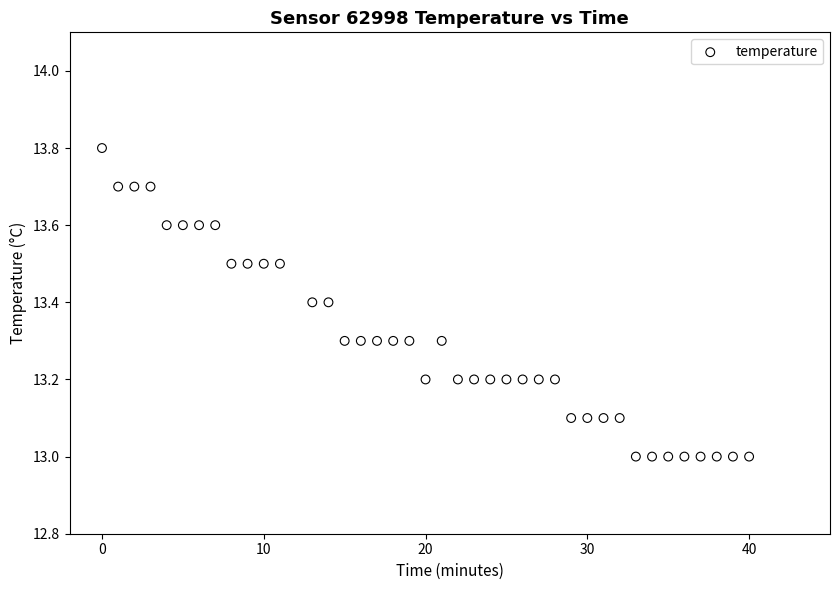

What is the range of Y values (max minus min)?

0.8